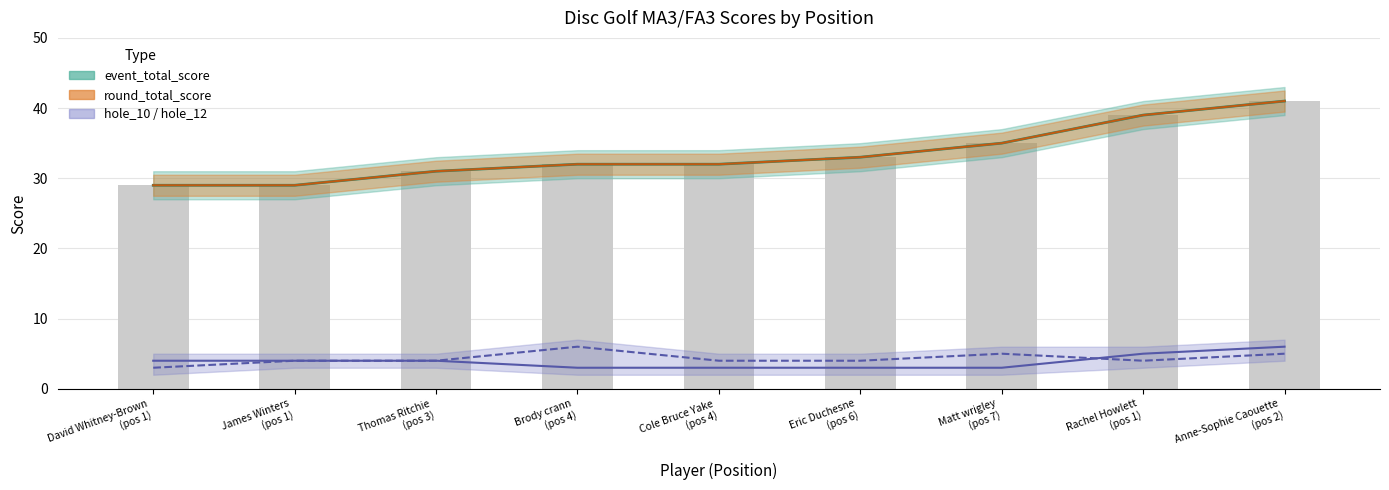

What is the difference between the maximum and minimum values in the hole_10 series?

3